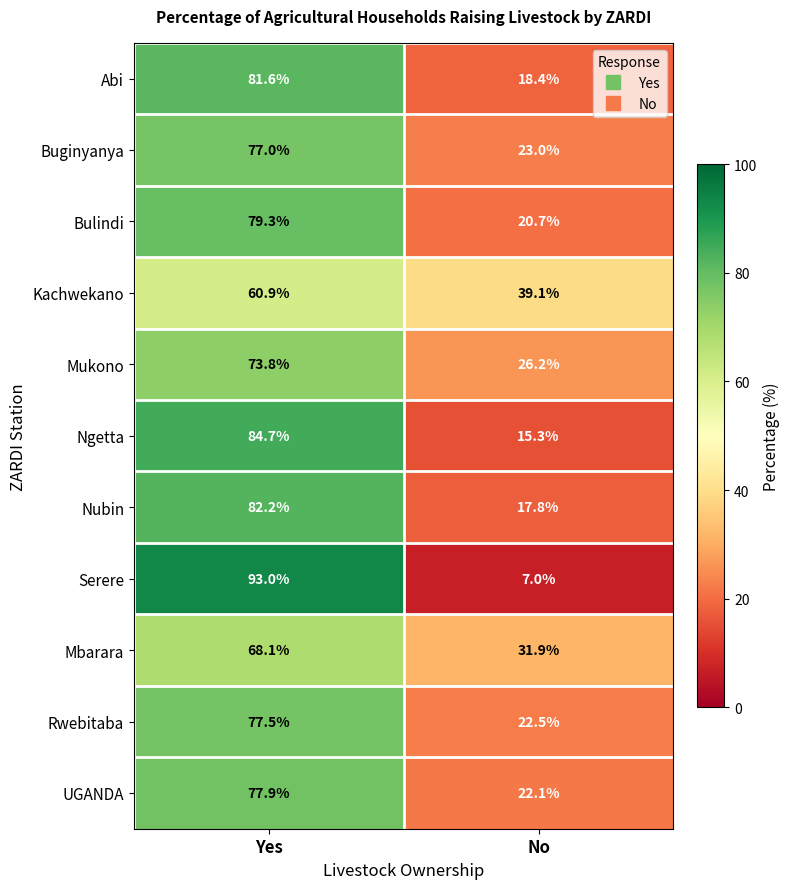

How many data points does each series have?

2